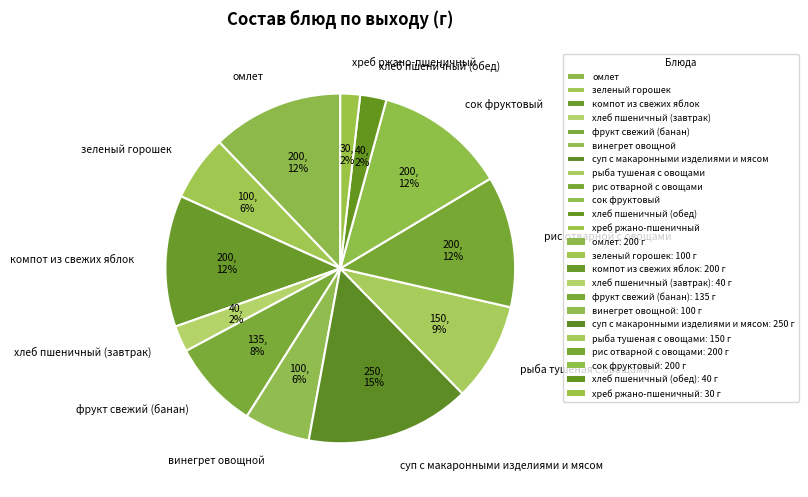

The хреб ржано-пшеничный slice represents 2% of the pie. True or false?

True